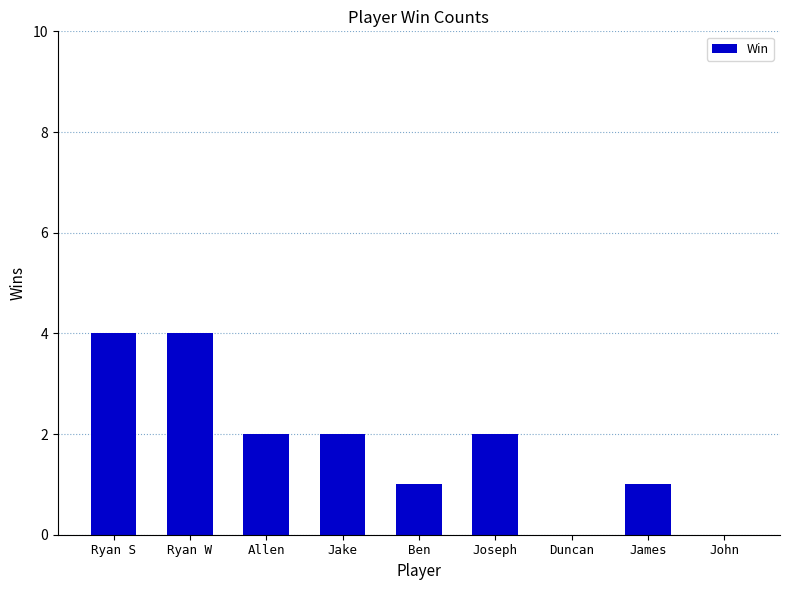

The chart shows a value of 6 at Ryan W. True or false?

False